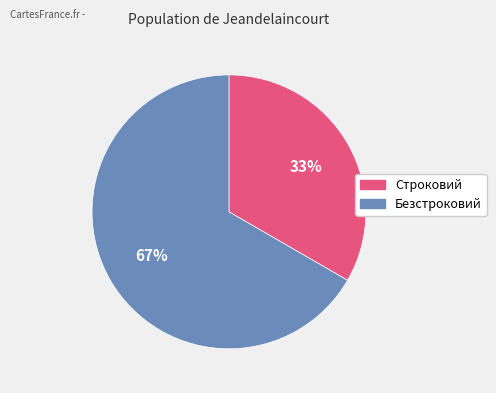

True or false: Безстроковий accounts for 67% of the total.

True